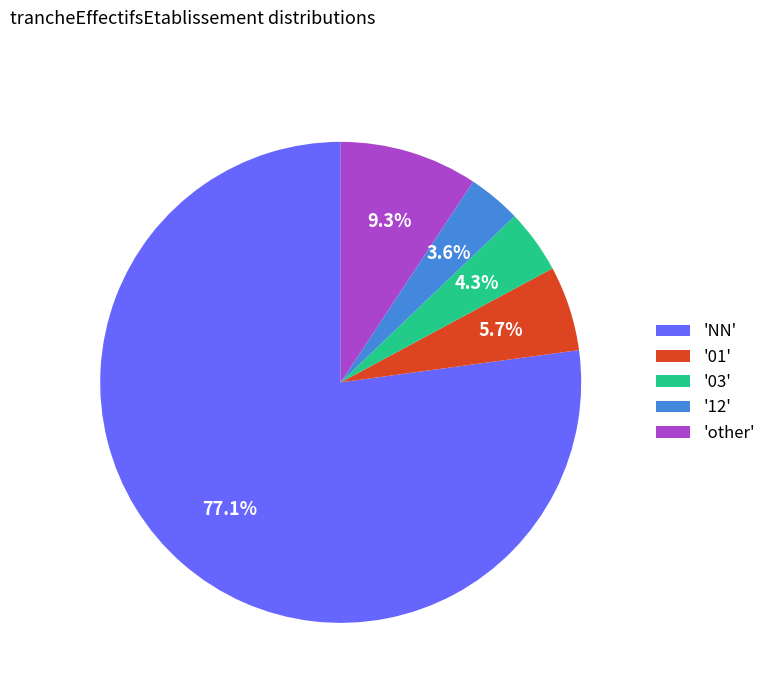

What percentage is NOT represented by 'NN'?

22.9%